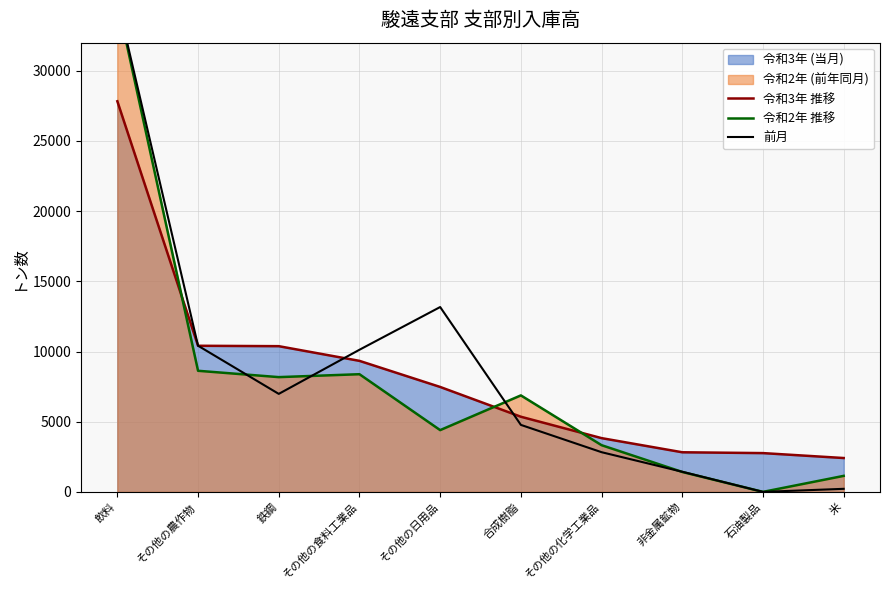

List the series in order of their peak value, highest first.

前月, 令和2年 推移, 令和3年 推移